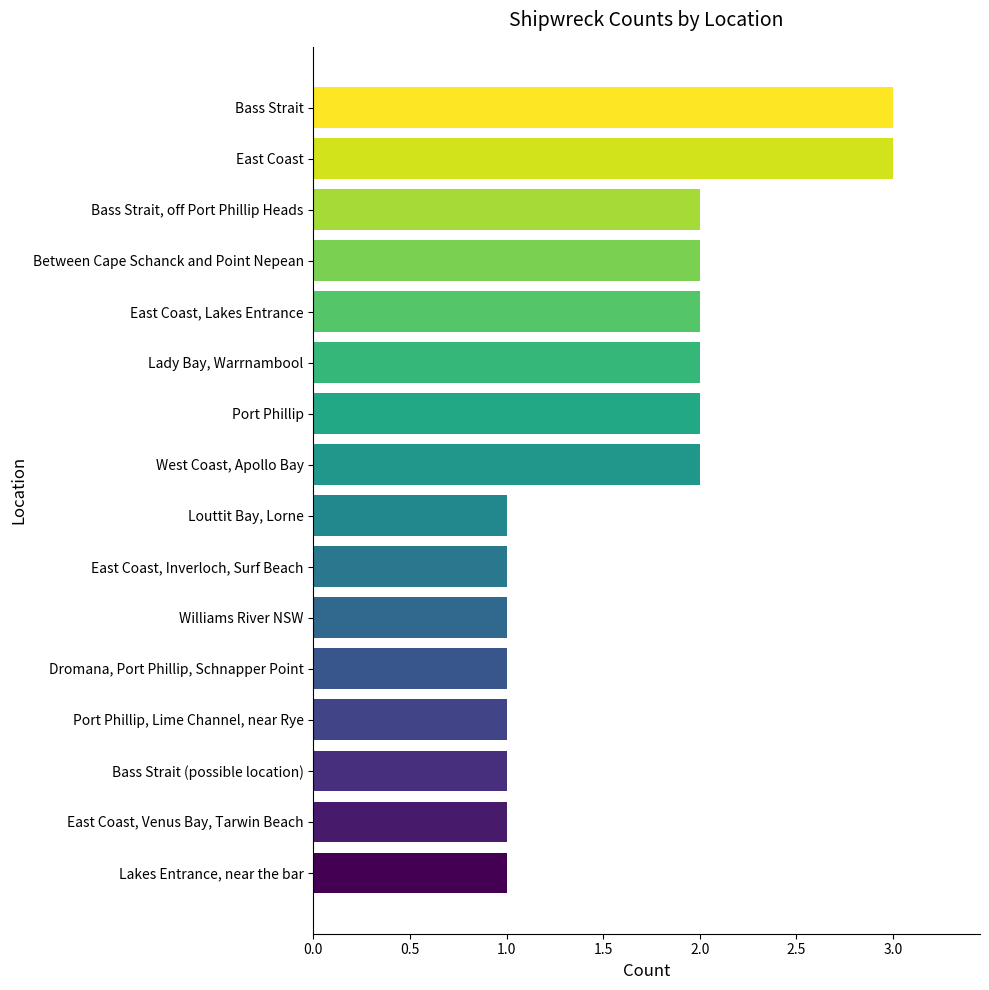

What is the maximum value shown in the chart?

3